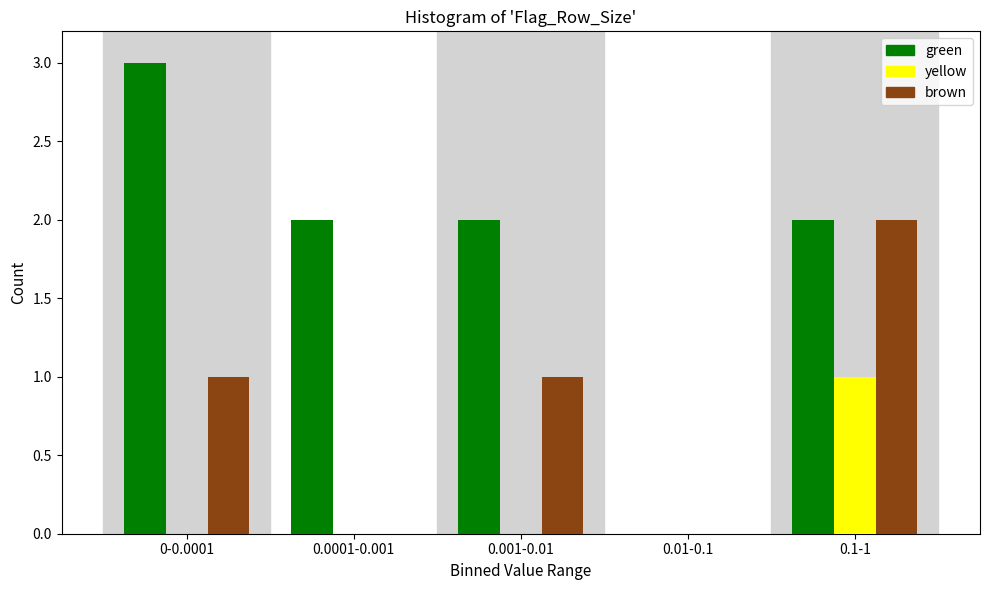

Reading left to right, list all the values displayed in this chart.

green: 0-0.0001=3	0.0001-0.001=2	0.001-0.01=2	0.01-0.1=0	0.1-1=2
yellow: 0-0.0001=0	0.0001-0.001=0	0.001-0.01=0	0.01-0.1=0	0.1-1=1
brown: 0-0.0001=1	0.0001-0.001=0	0.001-0.01=1	0.01-0.1=0	0.1-1=2